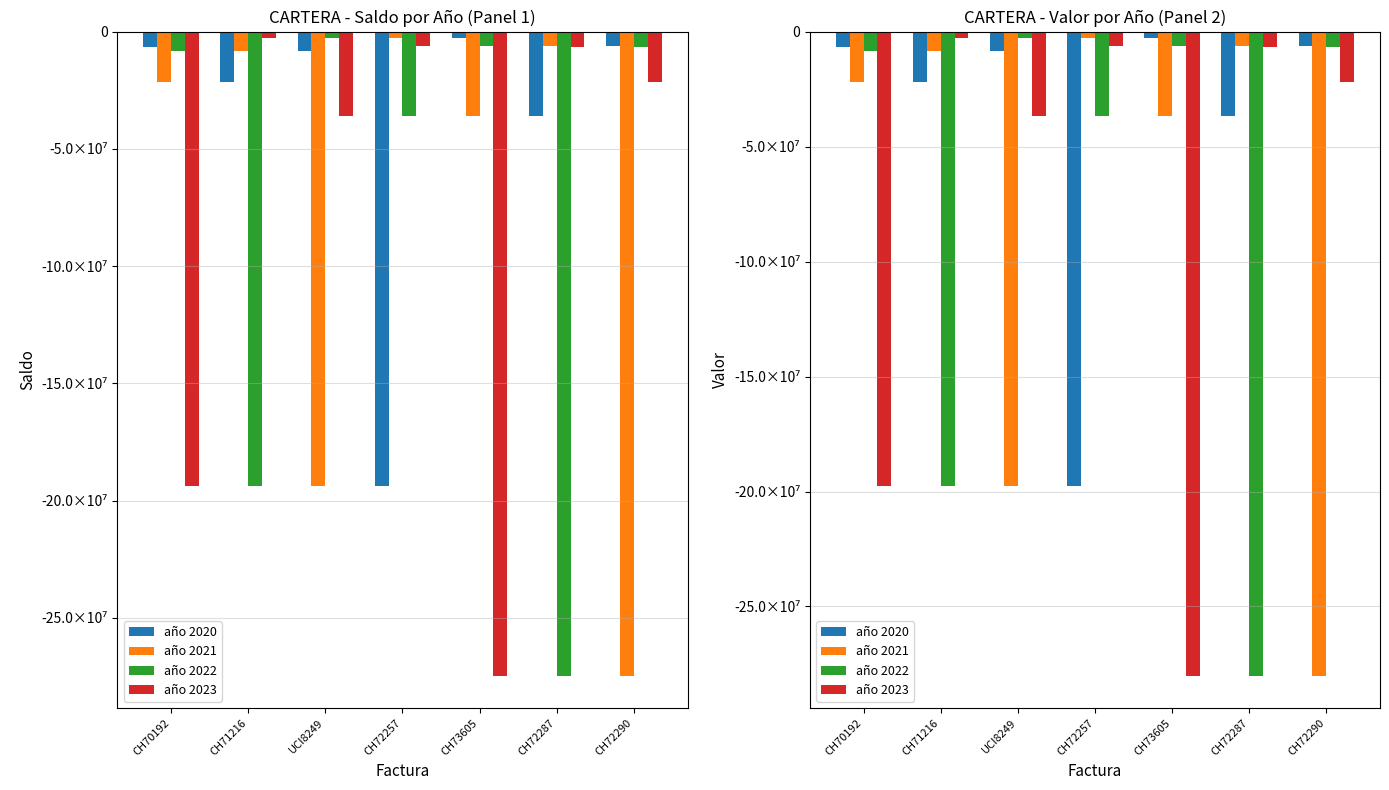

What is the minimum value shown in the chart?

-280144368.8